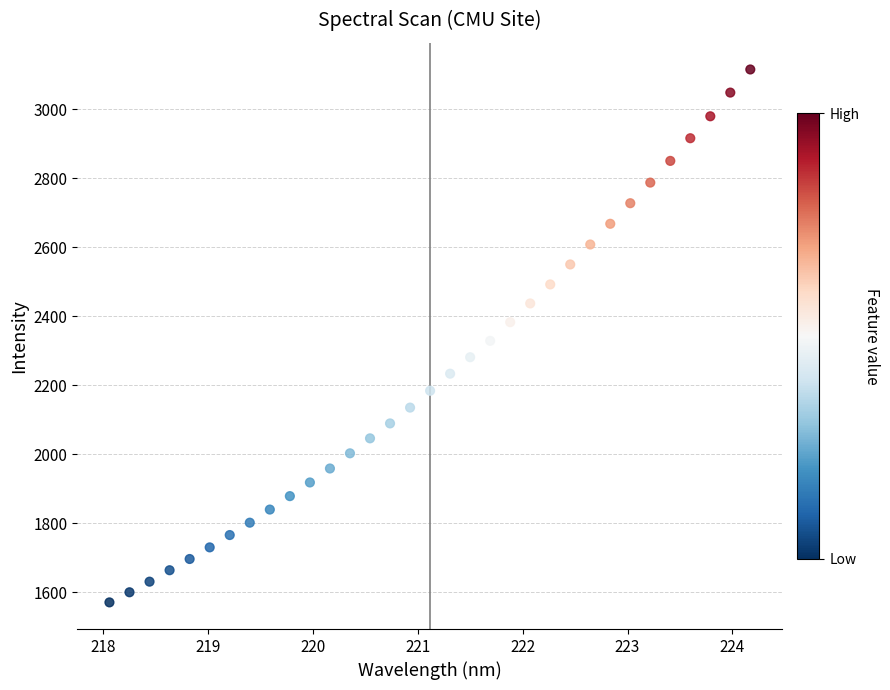

What is the range of X values (max minus min)?

6.1